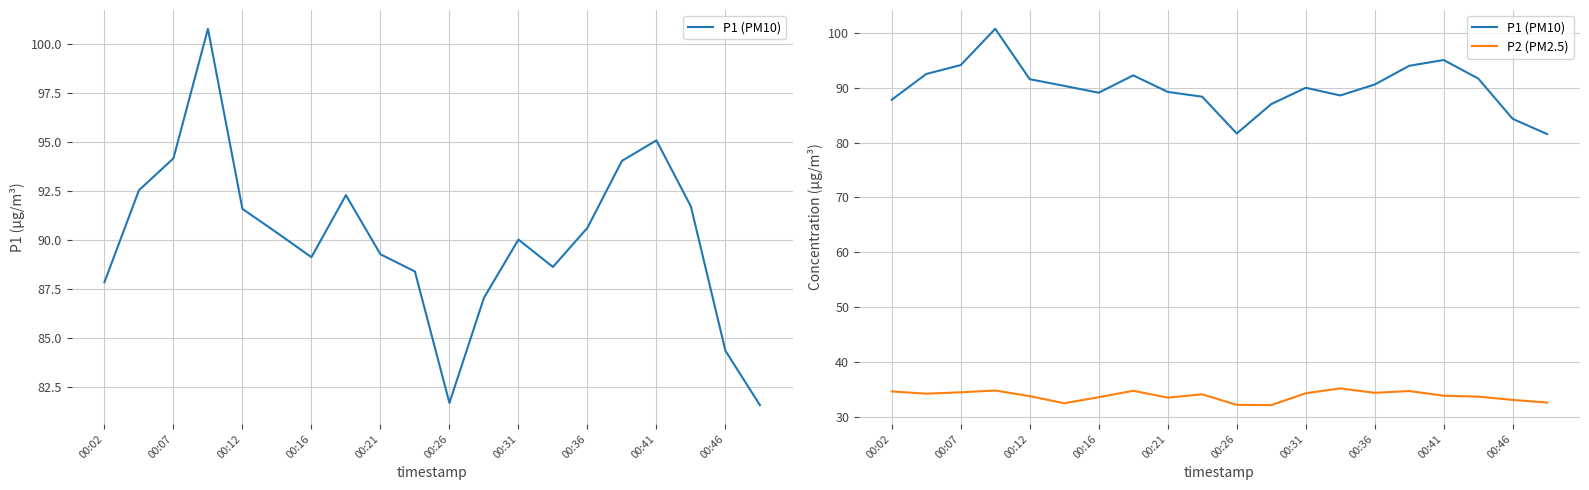

True or false: P2 (PM2.5) and P1 (PM10) cross at least once.

False